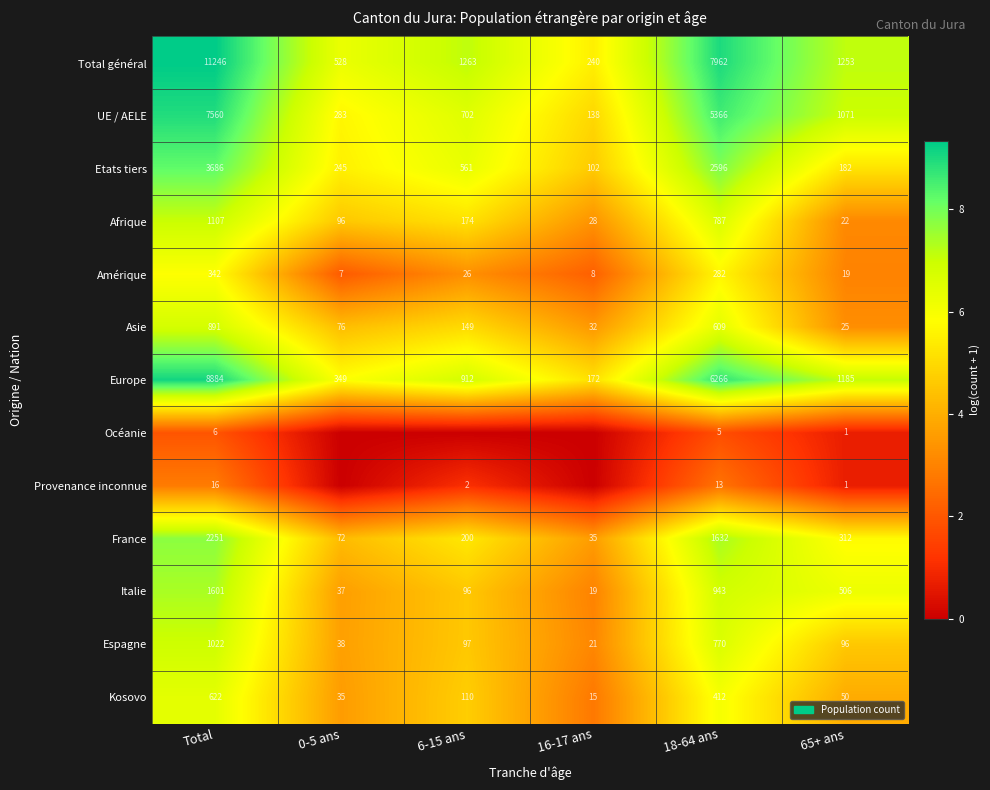

Which category has the lowest value in the Total général series?

16-17 ans